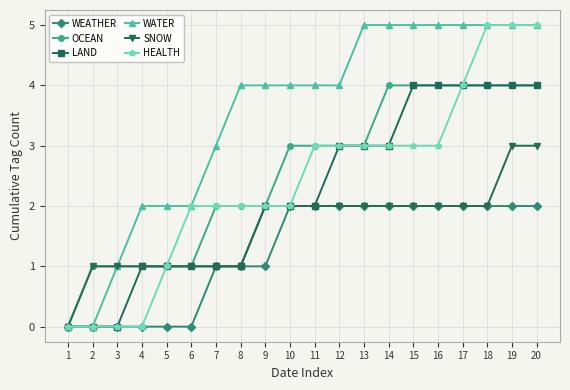

Is it true that SNOW equals 1 at 2?

True